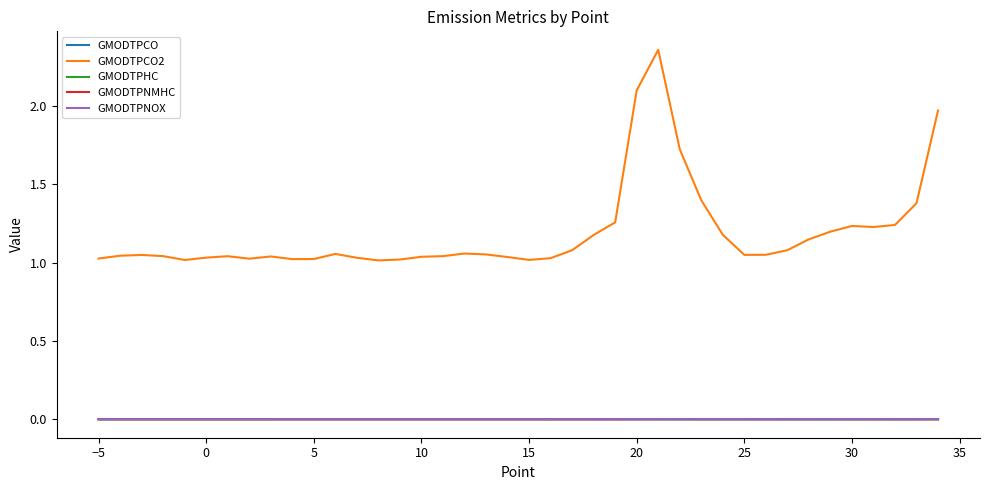

Which series has the largest range (max minus min)?

GMODTPCO2